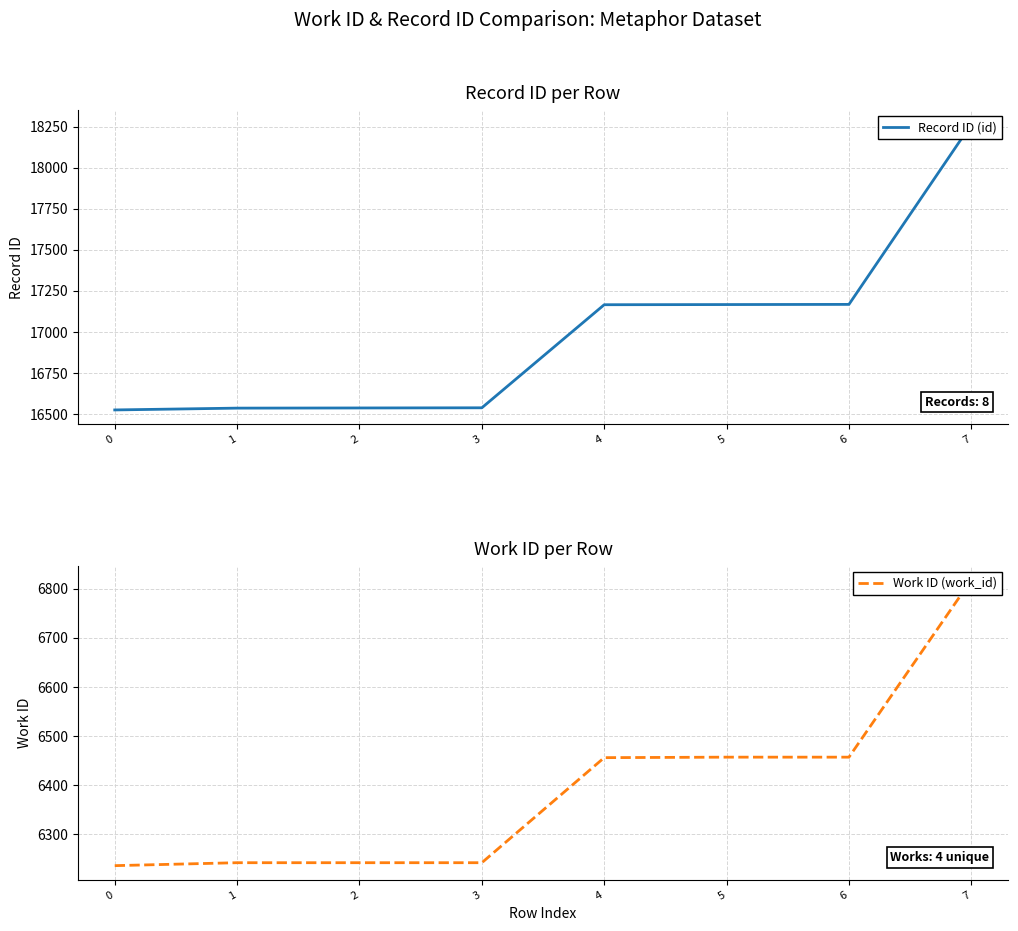

True or false: Work ID (work_id) and Record ID (id) cross at least once.

False